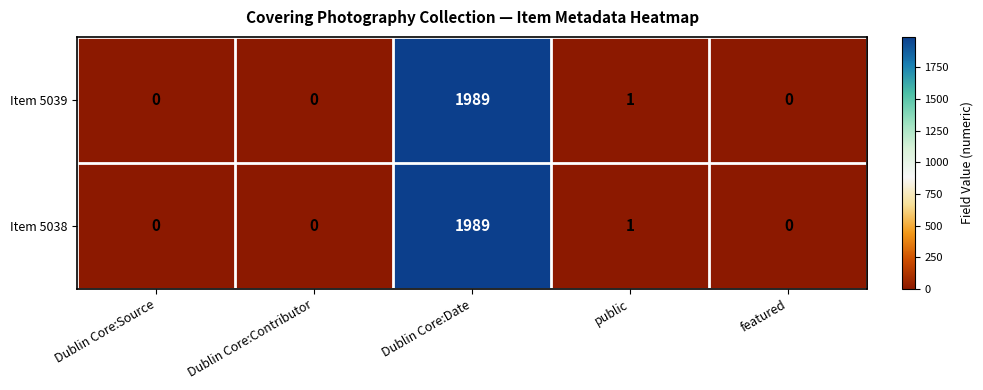

What is the maximum value shown in the chart?

1989